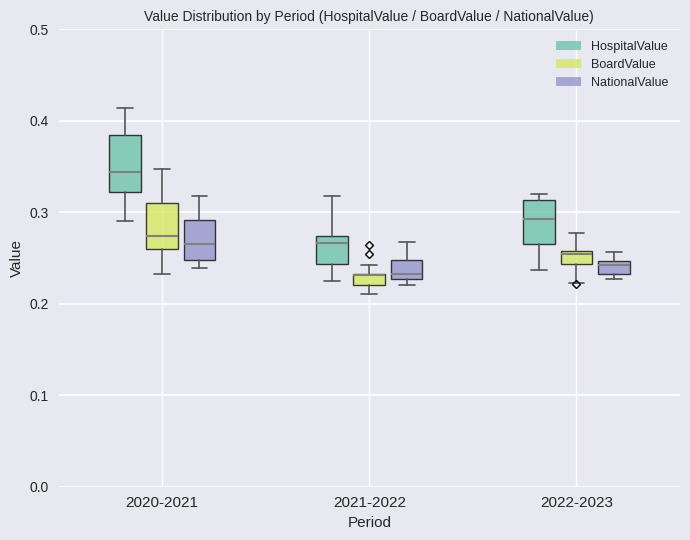

Comparing the boxes themselves (not the whiskers), which one is the tallest?

2020-2021 (HospitalValue)